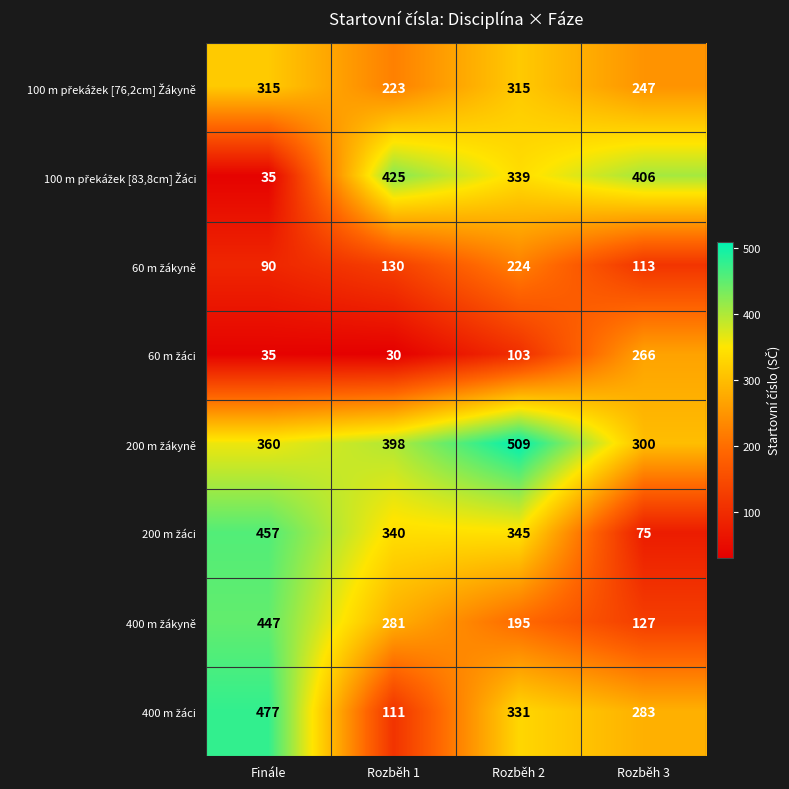

What is the difference between the highest and lowest values at Rozběh 3?

331